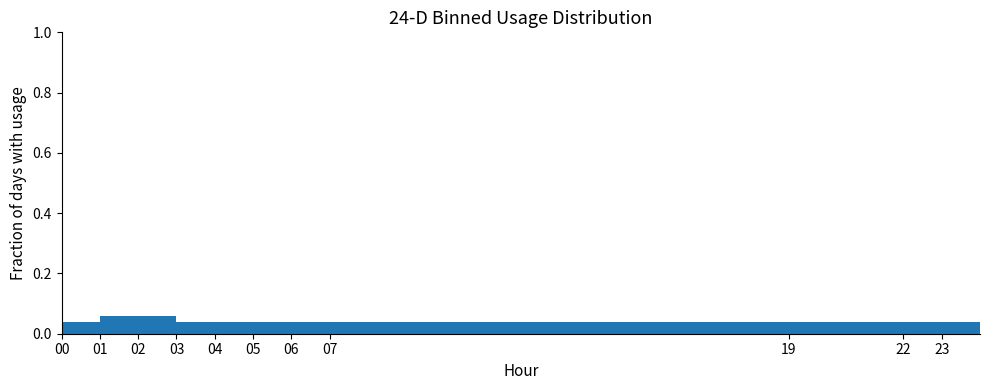

How tall is the bar that spans 12 to 13 on the x-axis? The values are not printed on the chart, so give them approximately, as read against the axis.

0.04